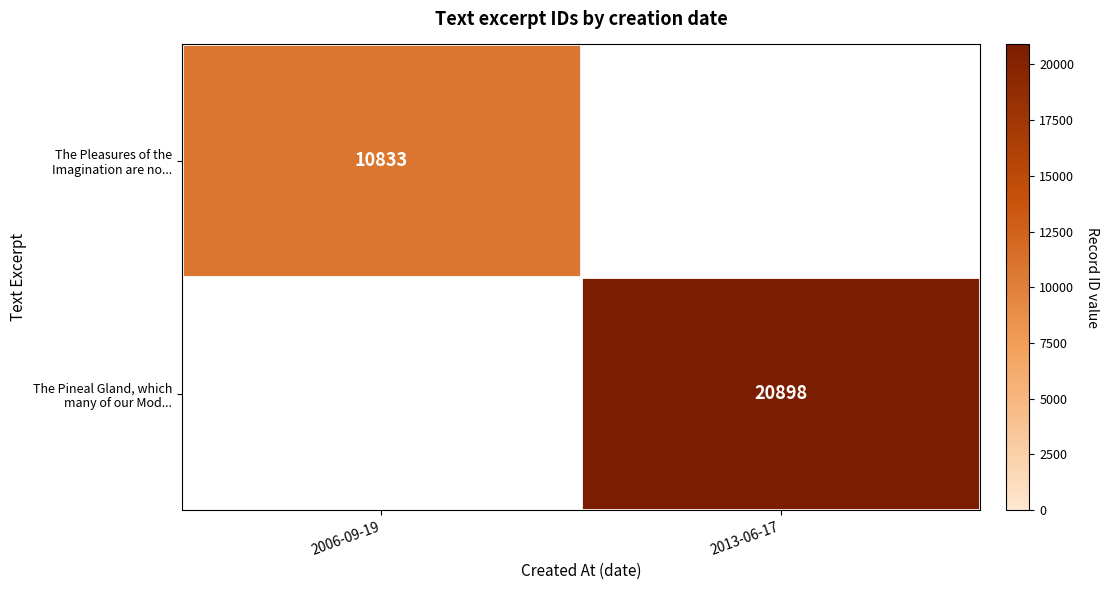

What is the total value across all series at 2006-09-19?

10833